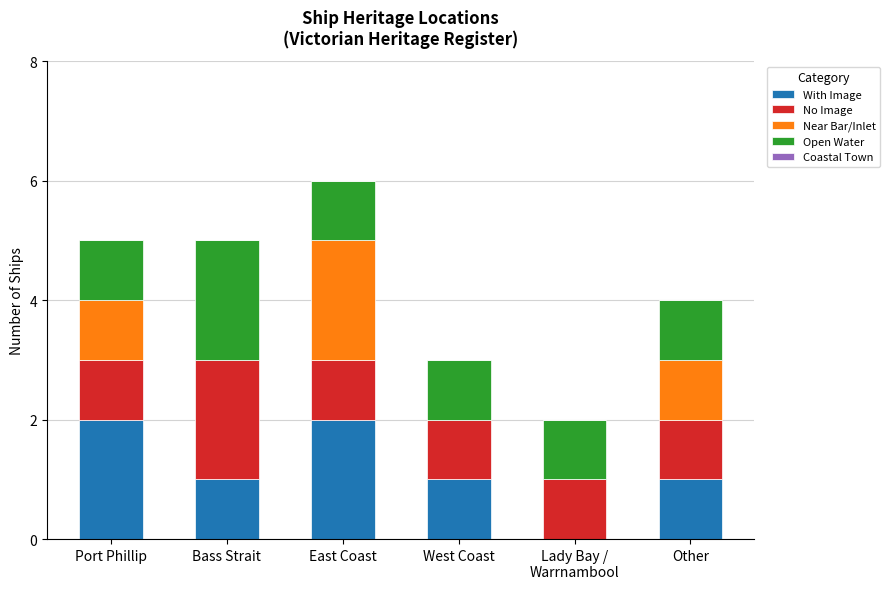

What is the total value across all series at Port Phillip?

5